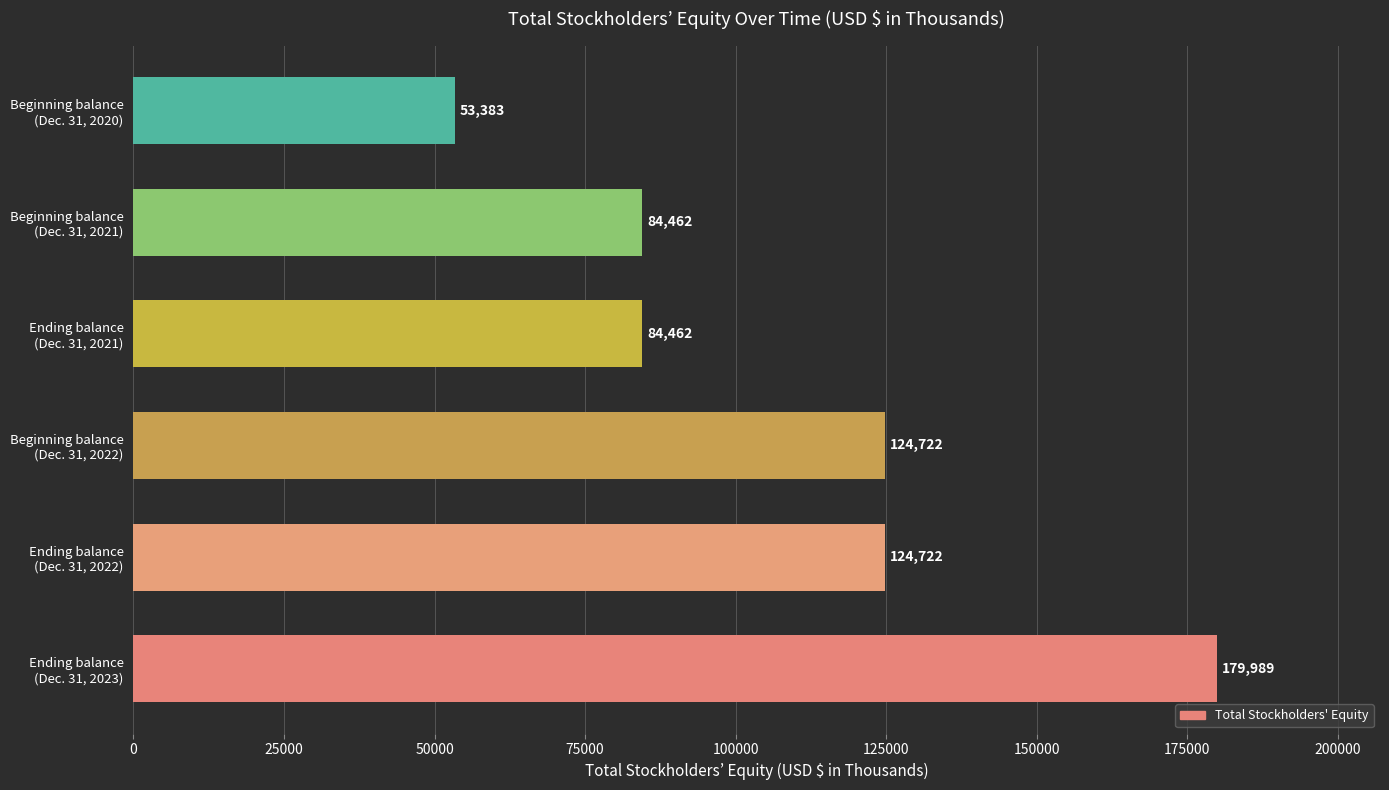

What is the smallest value displayed?

53383